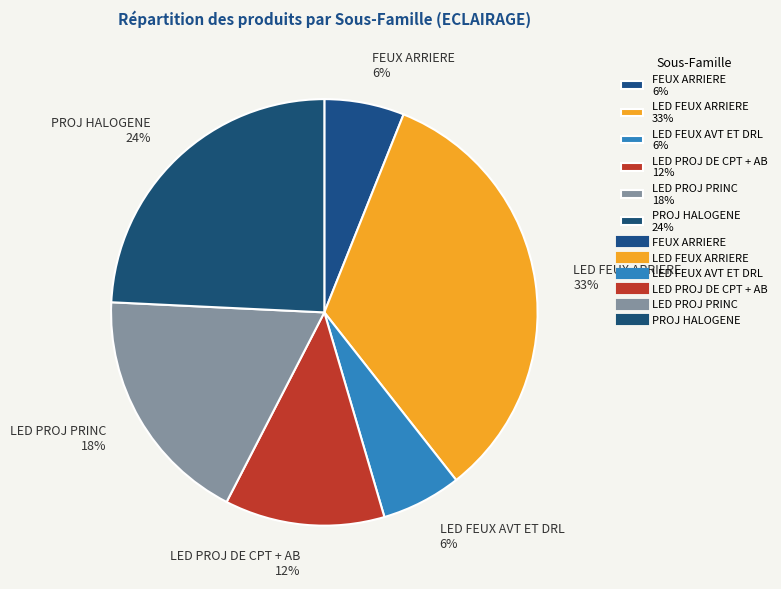

Which category has the biggest portion of the pie?

LED FEUX ARRIERE 33%